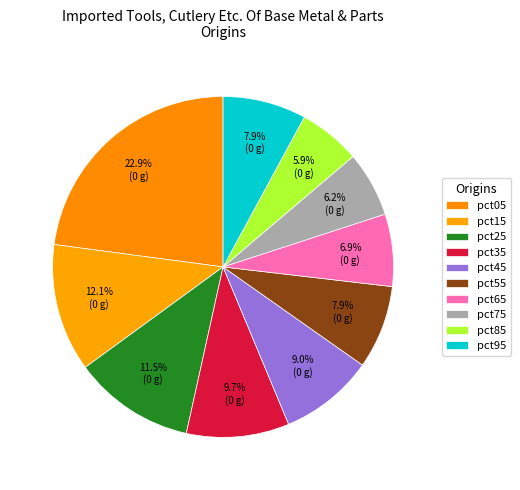

What is the total percentage of pct45 and pct75?

15.1%